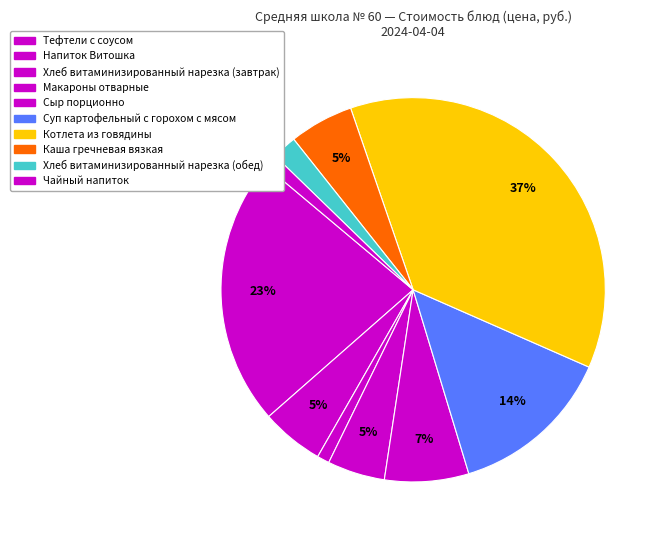

How many segments does this pie chart have?

10